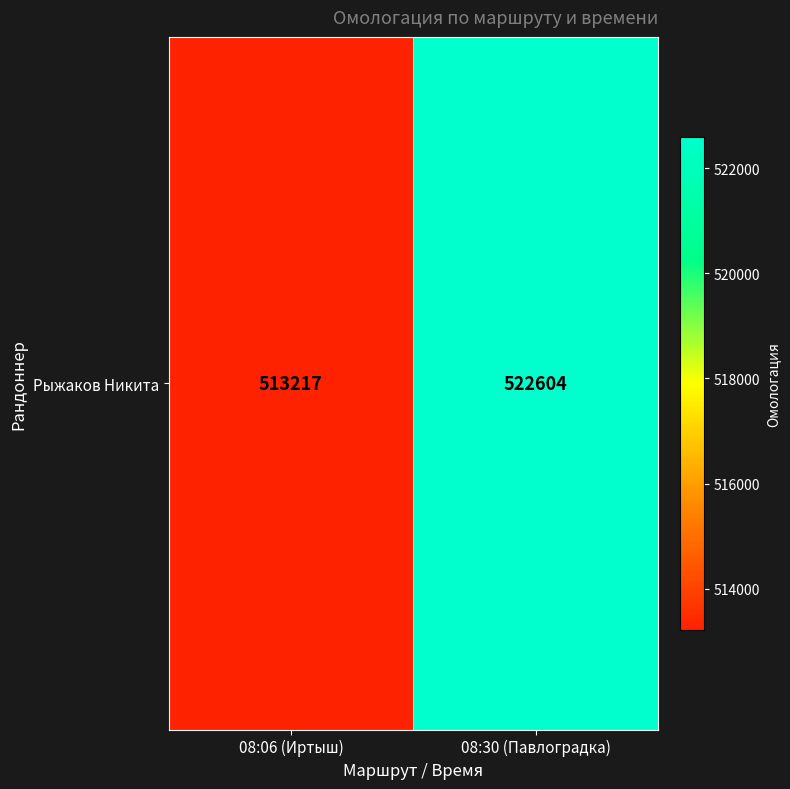

Rank the categories by value from lowest to highest.

08:06 (Иртыш), 08:30 (Павлоградка)